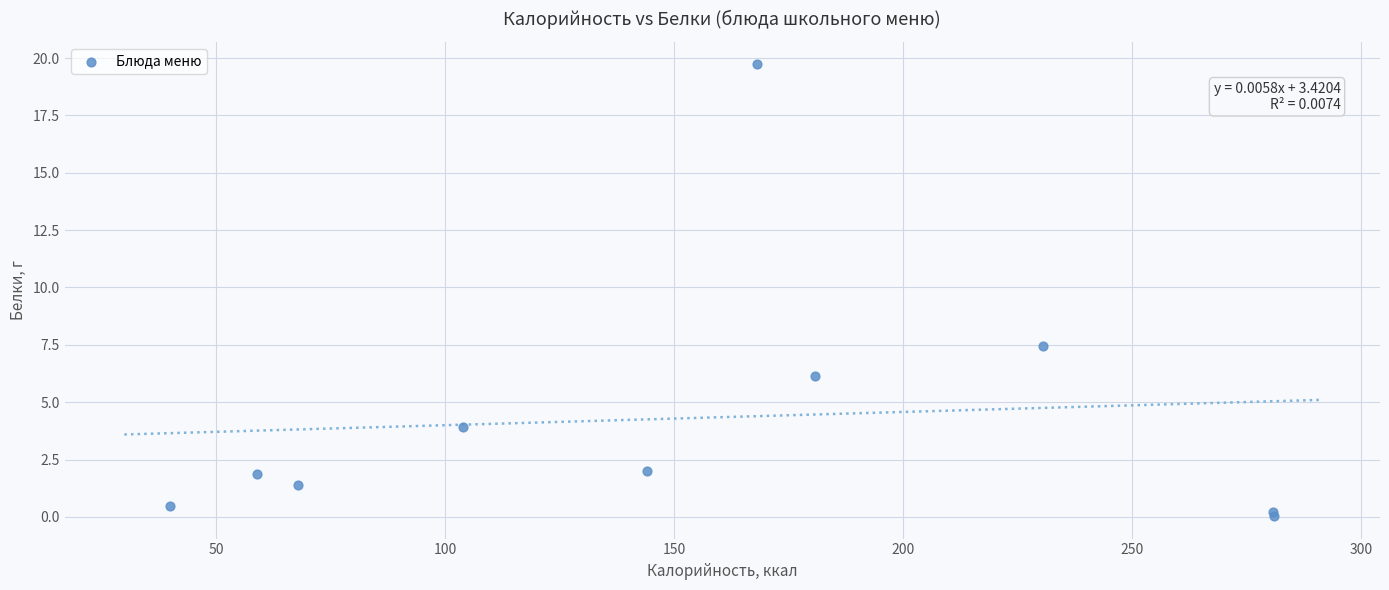

What Y value in the scatter plot is closest to 9?

7.5